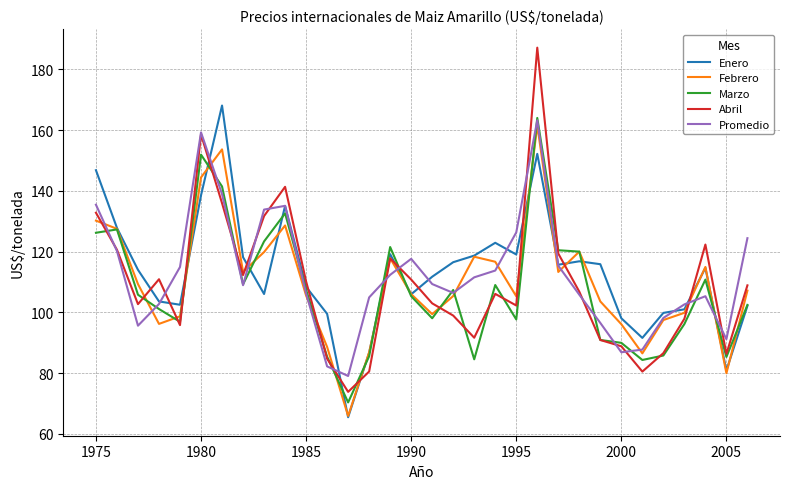

Which series has the largest range (max minus min)?

Abril